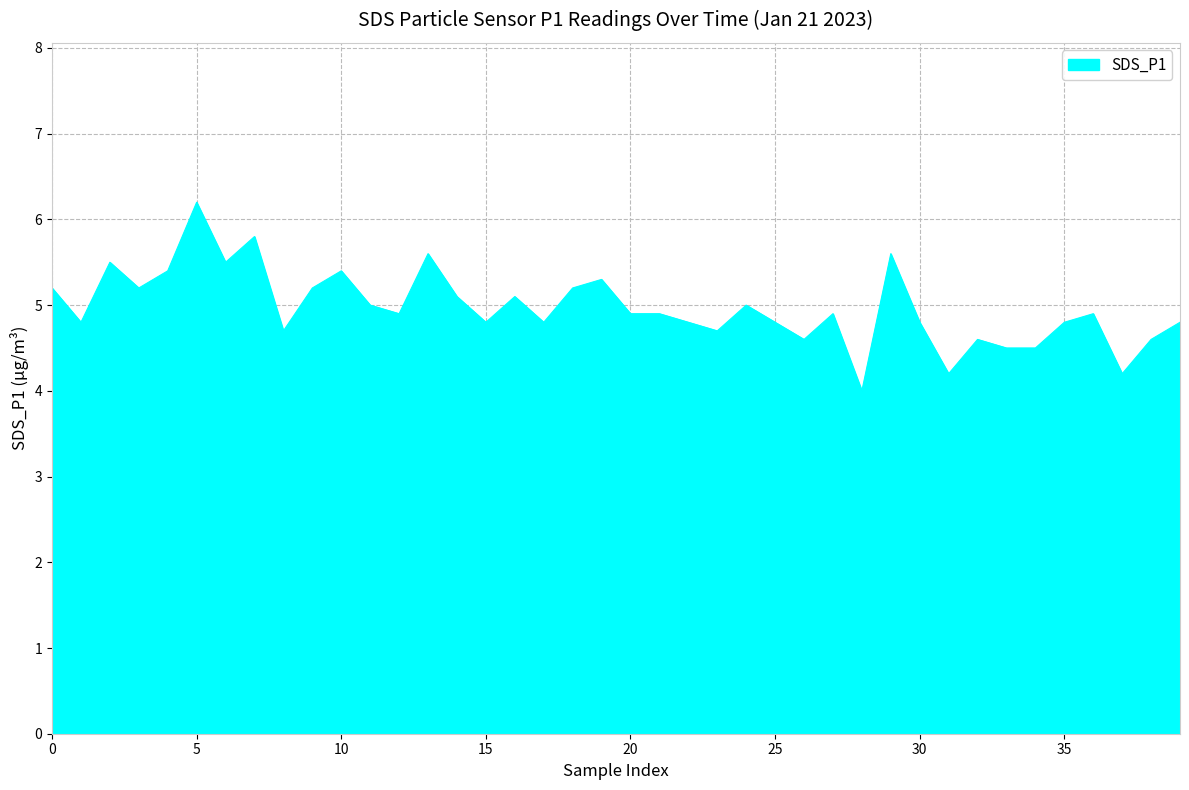

What is the difference between the maximum and minimum values?

2.2